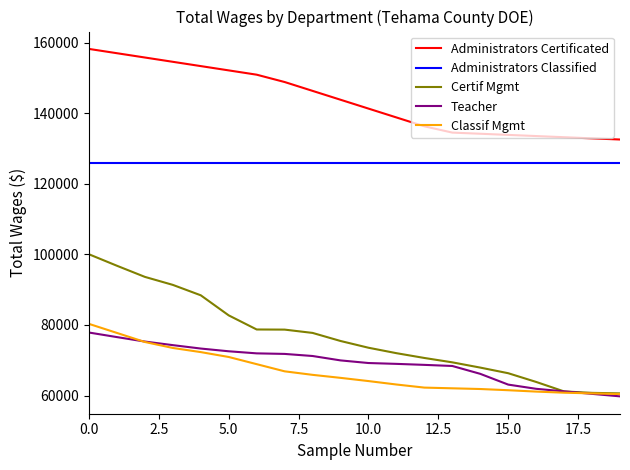

Which series has the largest total across all categories?

Administrators Certificated